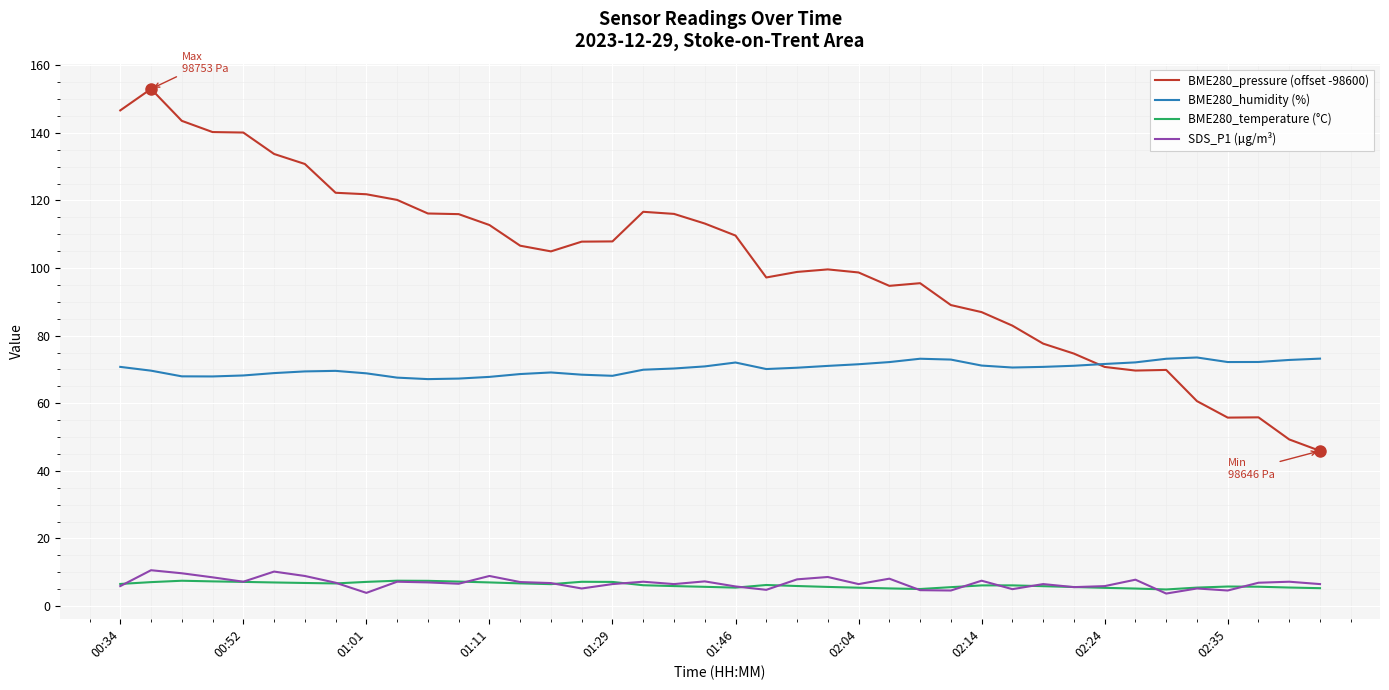

What is the minimum value for BME280_pressure (offset -98600)?

45.9